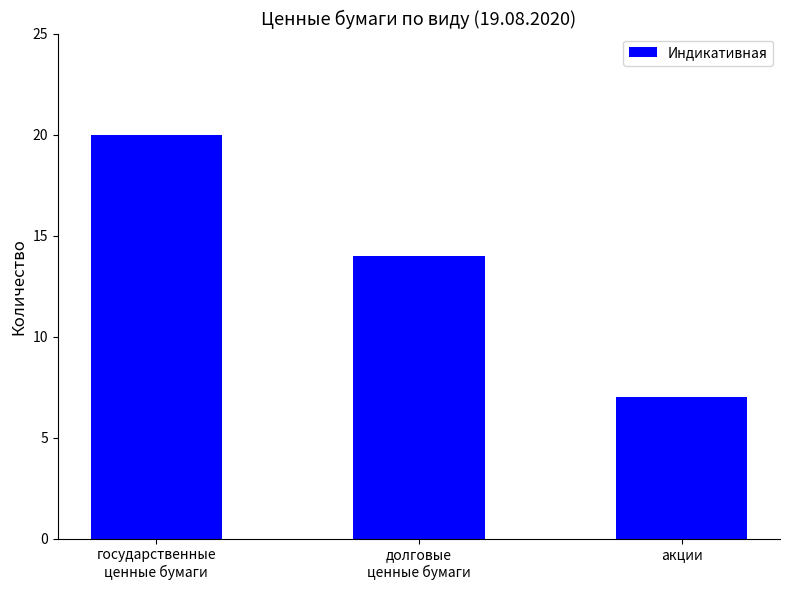

What is the minimum value shown in the chart?

7